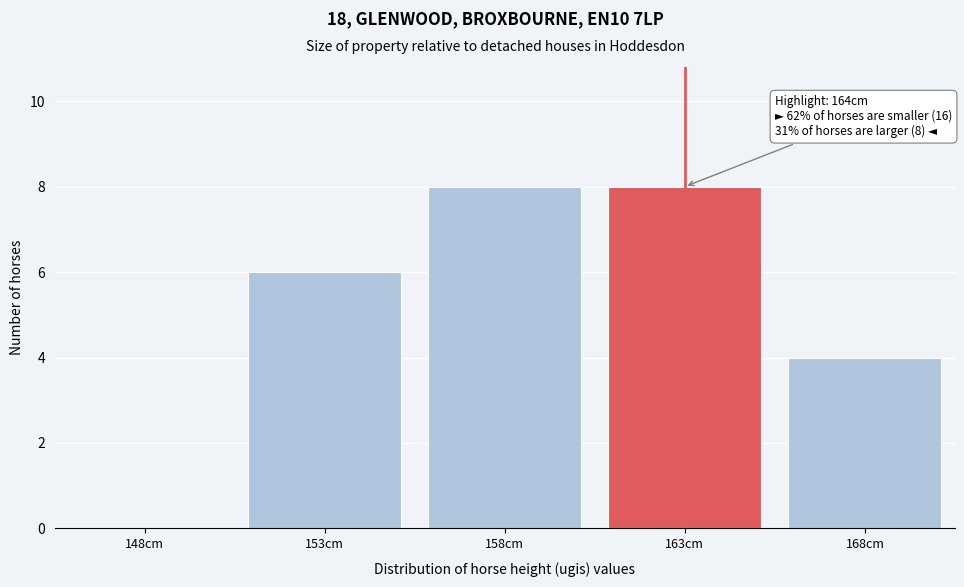

Reading left to right, what are all the values shown in this chart?

148cm=0	153cm=6	158cm=8	163cm=8	168cm=4